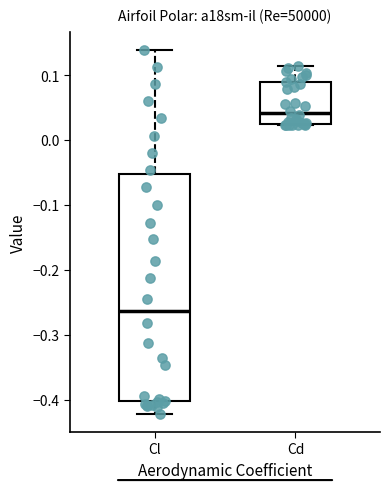

Where does the median line of the box for Cd sit on the y-axis? The values are not printed on the chart, so give them approximately, as read against the axis.

0.04